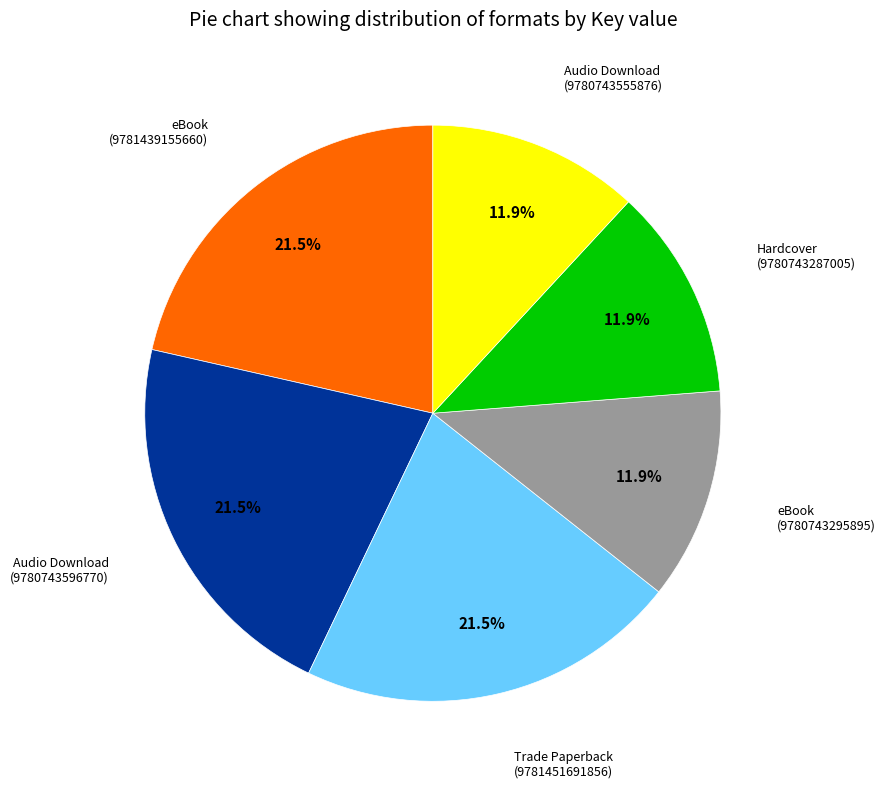

Is there any slice that represents more than half of the pie?

No